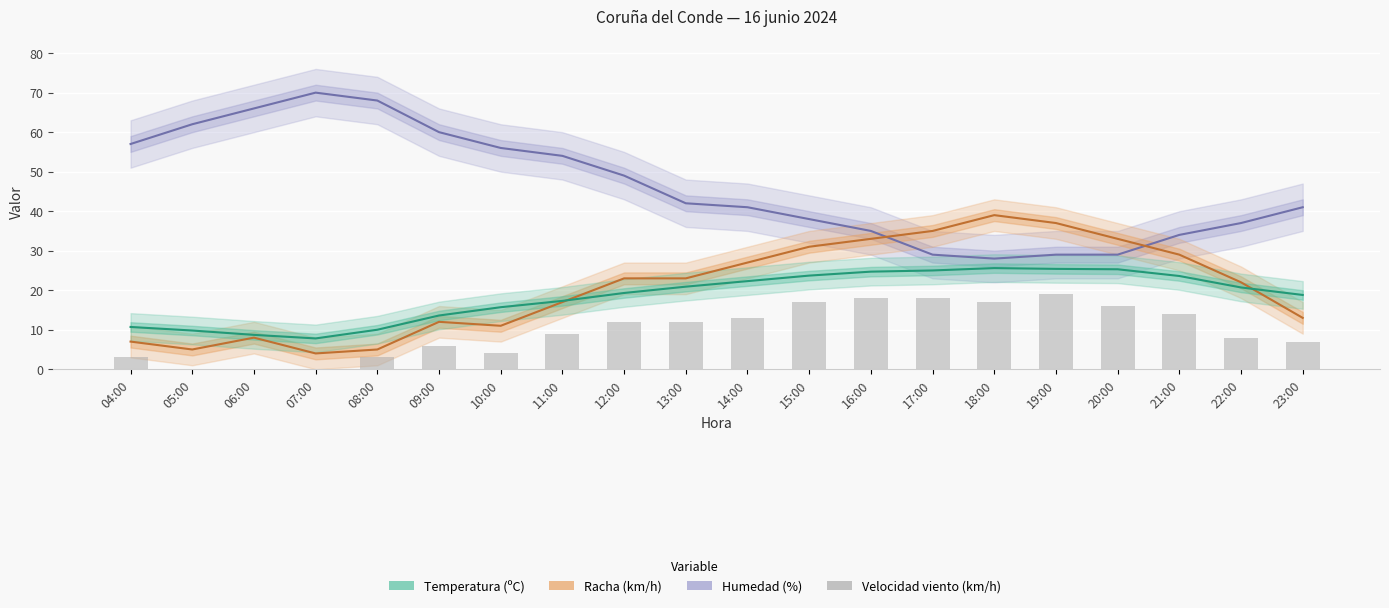

At which label is the value closest to 9?

11:00